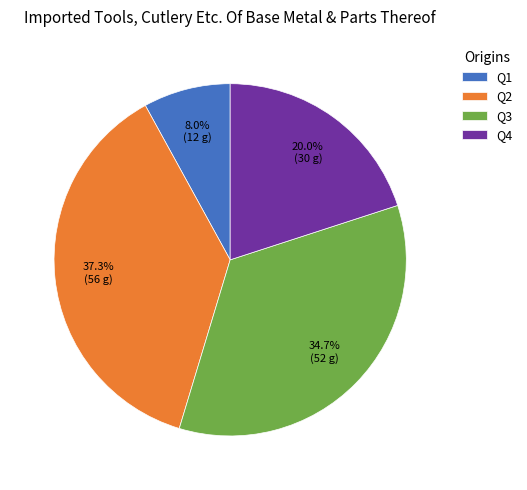

Which slice is the largest?

Q2